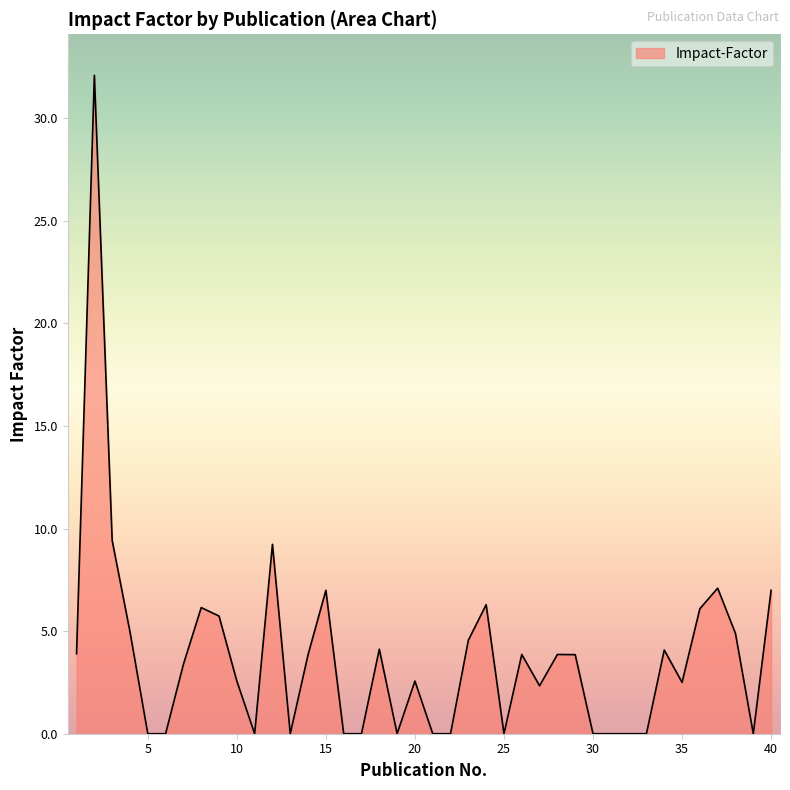

What is the difference between the maximum and minimum values?

32.1